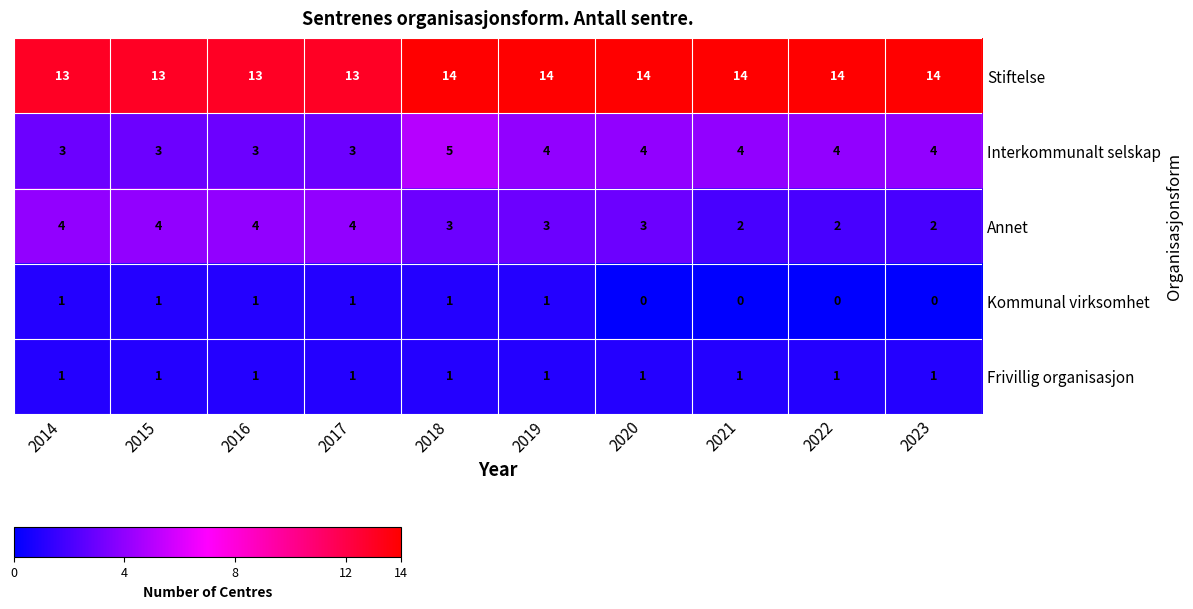

Which series has the largest total across all categories?

Stiftelse